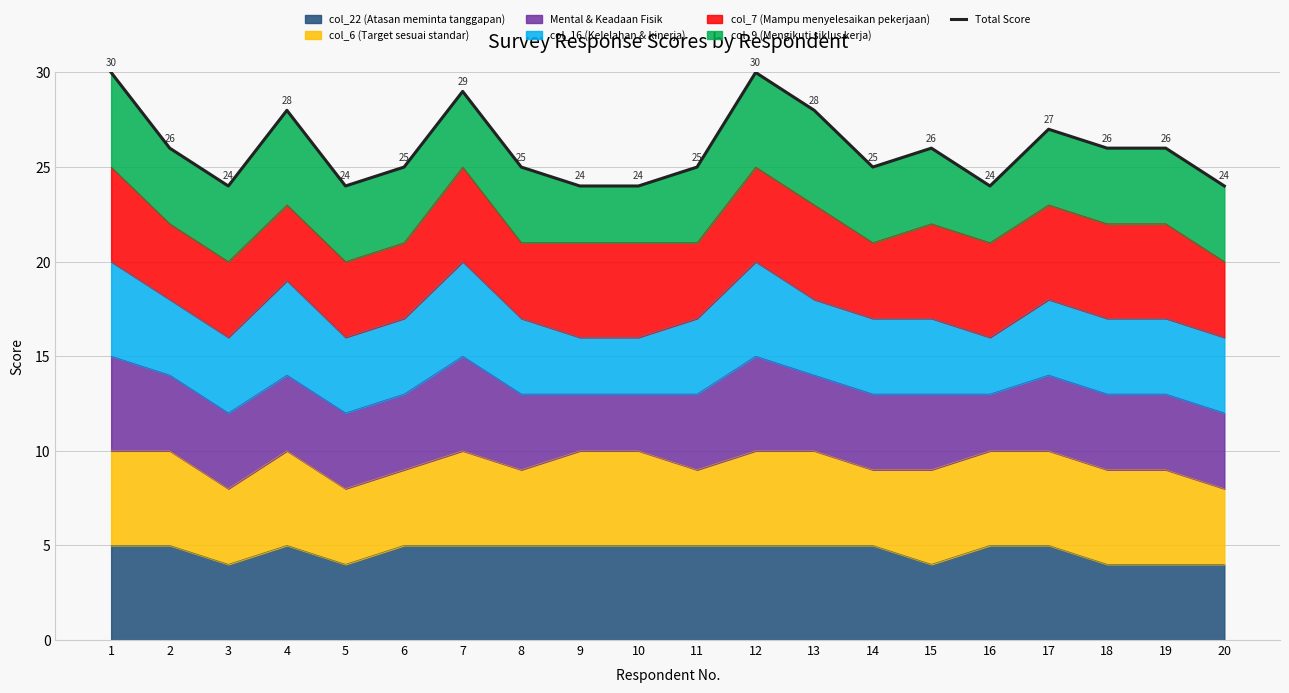

Where is the data nearest to the value 27?

17